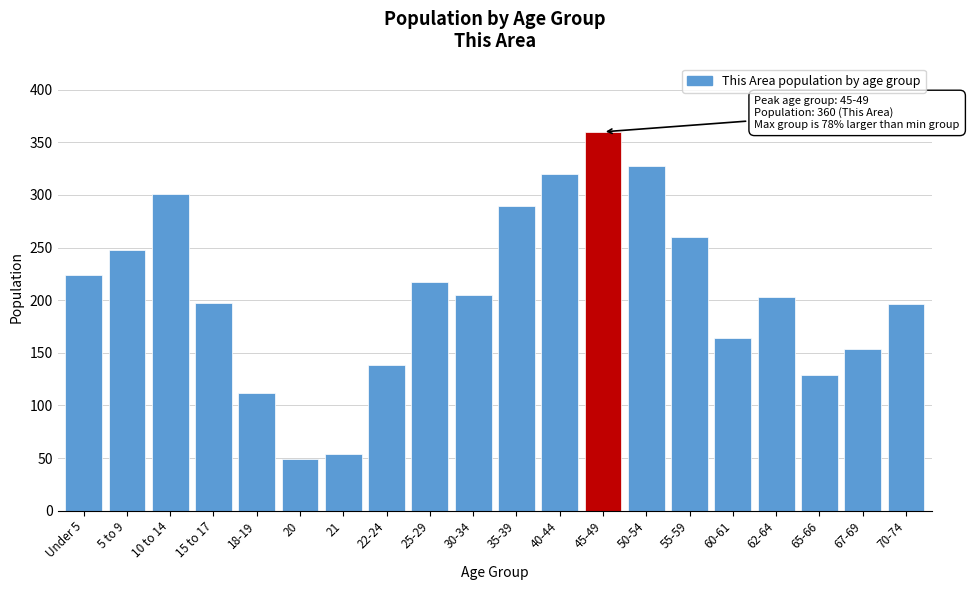

Approximately how many times larger is the value at Under 5 compared to 20?

4.6